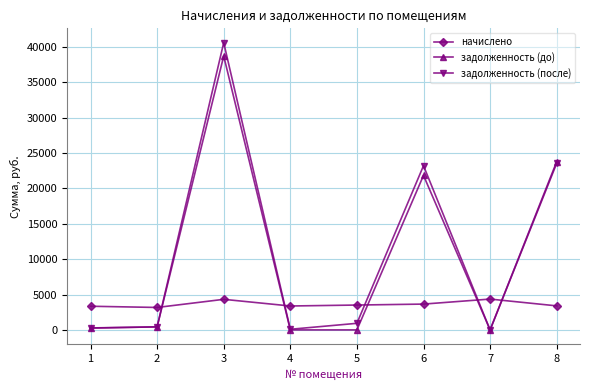

How many series are shown in this chart?

3